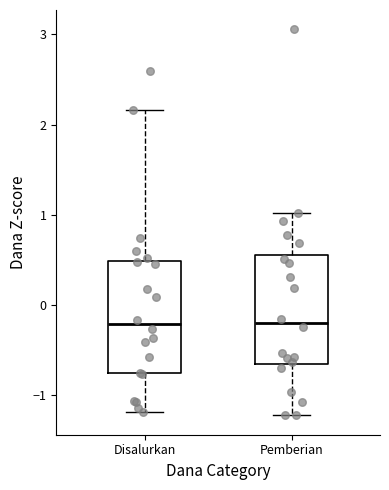

Reading left to right, transcribe this box plot: for each box, give where its median line is, the range the box spans, and where its two whiskers end, as read against the y-axis. The values are not printed on the chart, so give them approximately, as read against the axis.

Disalurkan: median -0.2, box -0.8 to 0.5, whiskers -1.2 to 2.2
Pemberian: median -0.2, box -0.7 to 0.6, whiskers -1.2 to 1.0